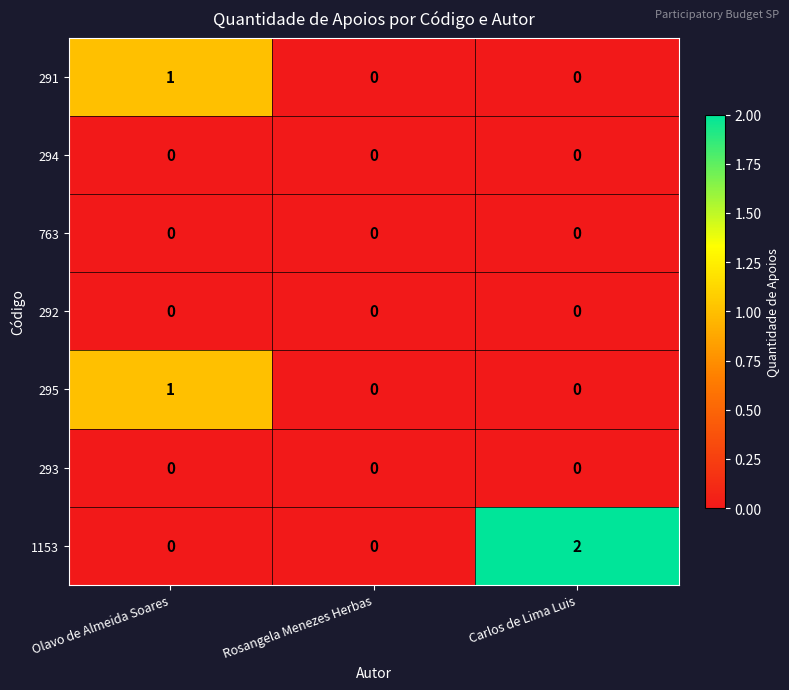

How many 295 values are between 0 and 1?

3